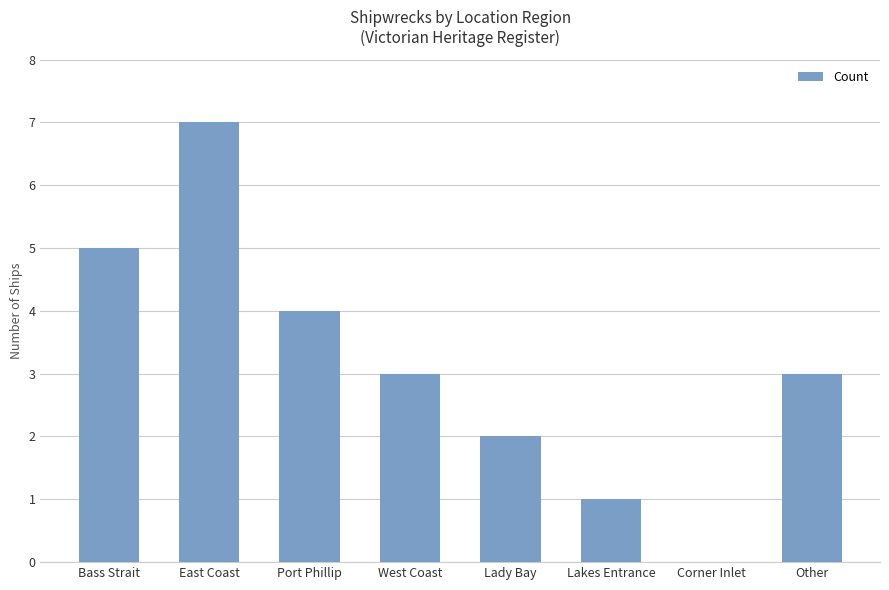

What is the sum of the values at Corner Inlet and Port Phillip?

4